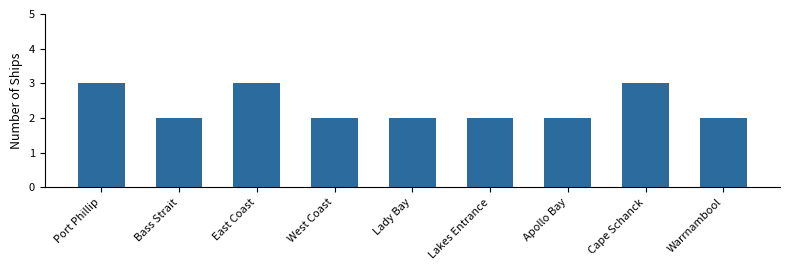

What is the difference between the values at Bass Strait and Cape Schanck?

1